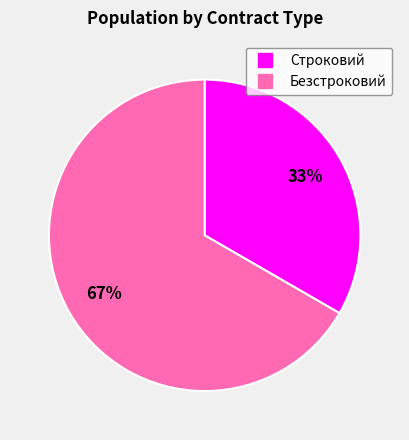

True or false: Безстроковий accounts for 67% of the total.

True